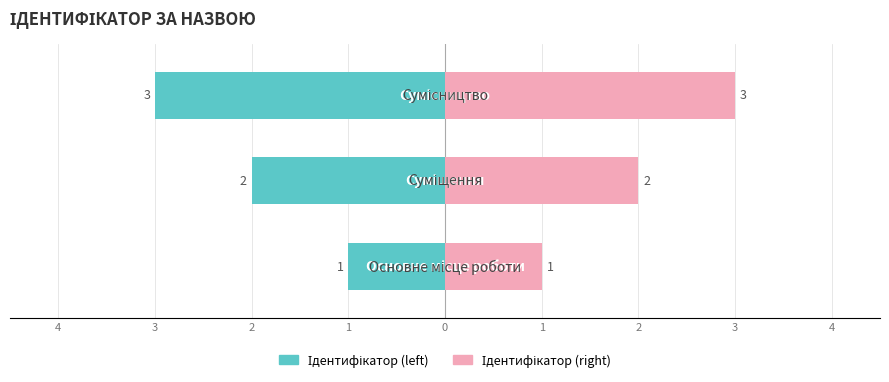

What is the value of the Ідентифікатор (right) bar at the 2nd from the left?

2